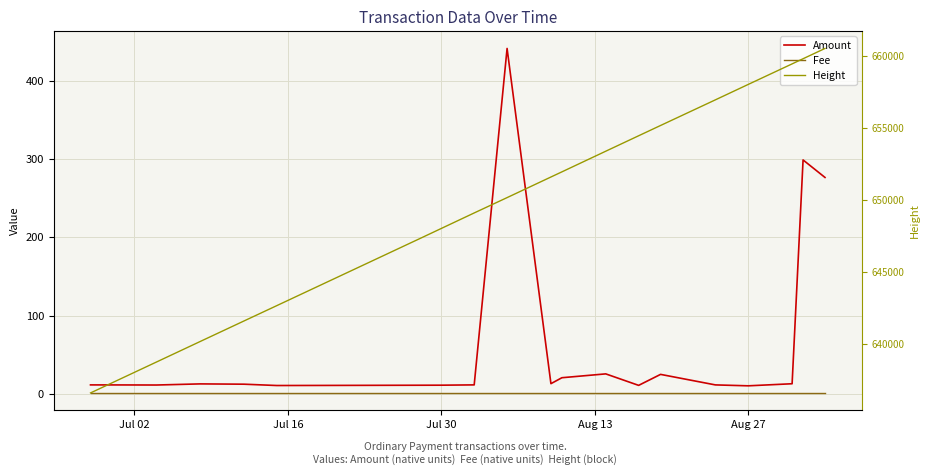

At how many categories does at least one series exceed 546147?

20